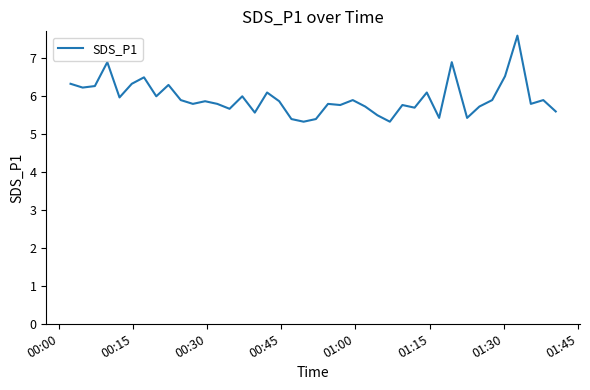

How many lines are shown in the chart?

1